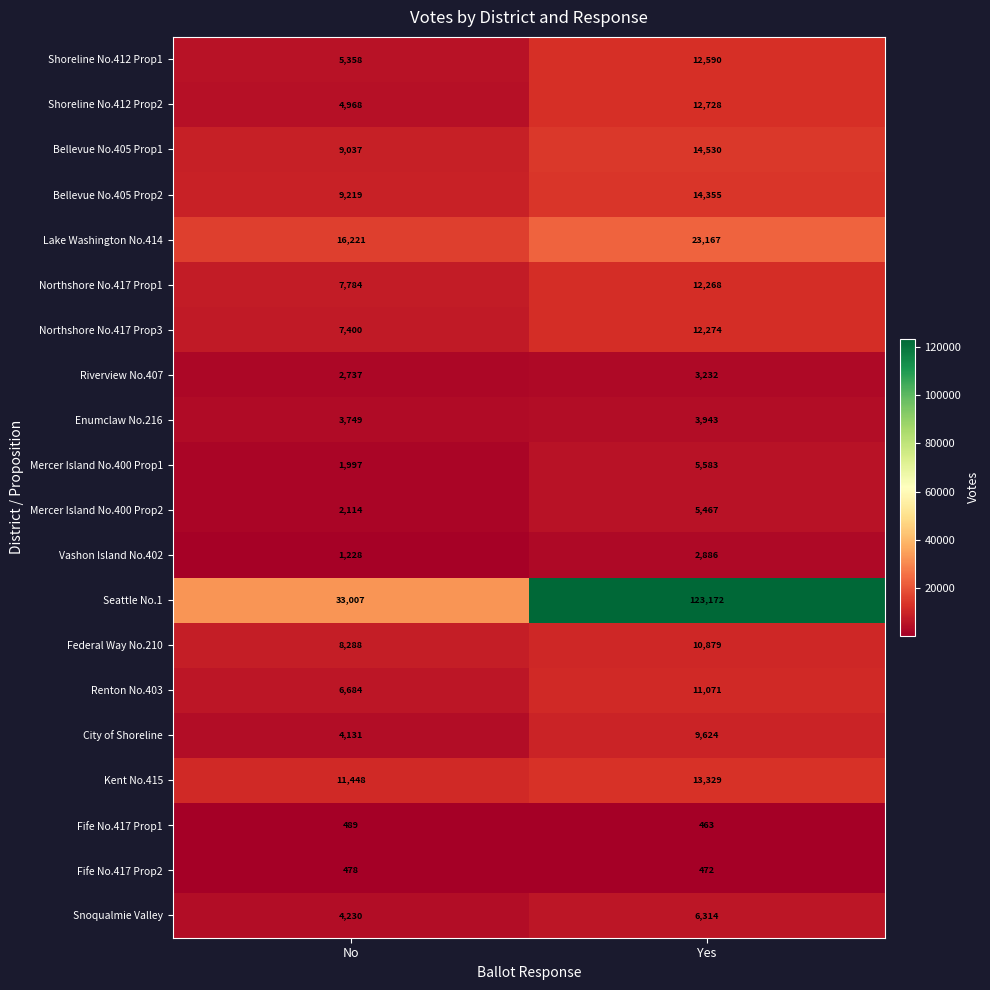

What is the difference between the highest and lowest values at No?

32529